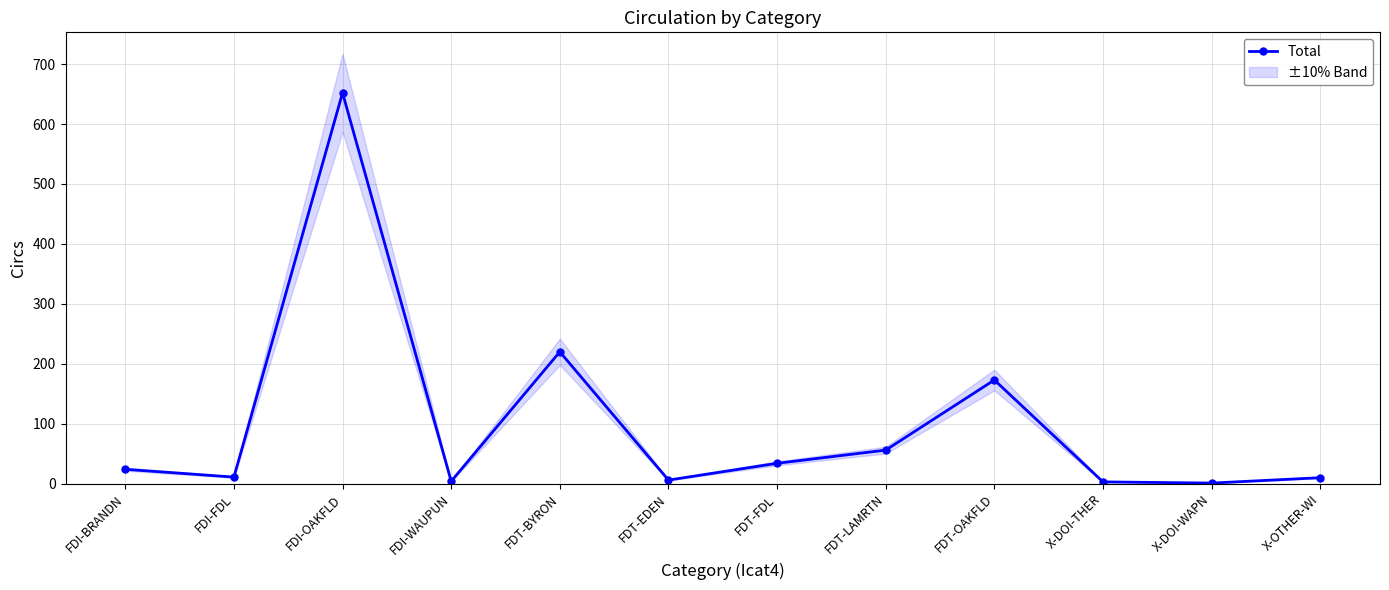

What is the sum of the values at X-DOI-WAPN and FDI-OAKFLD?

653